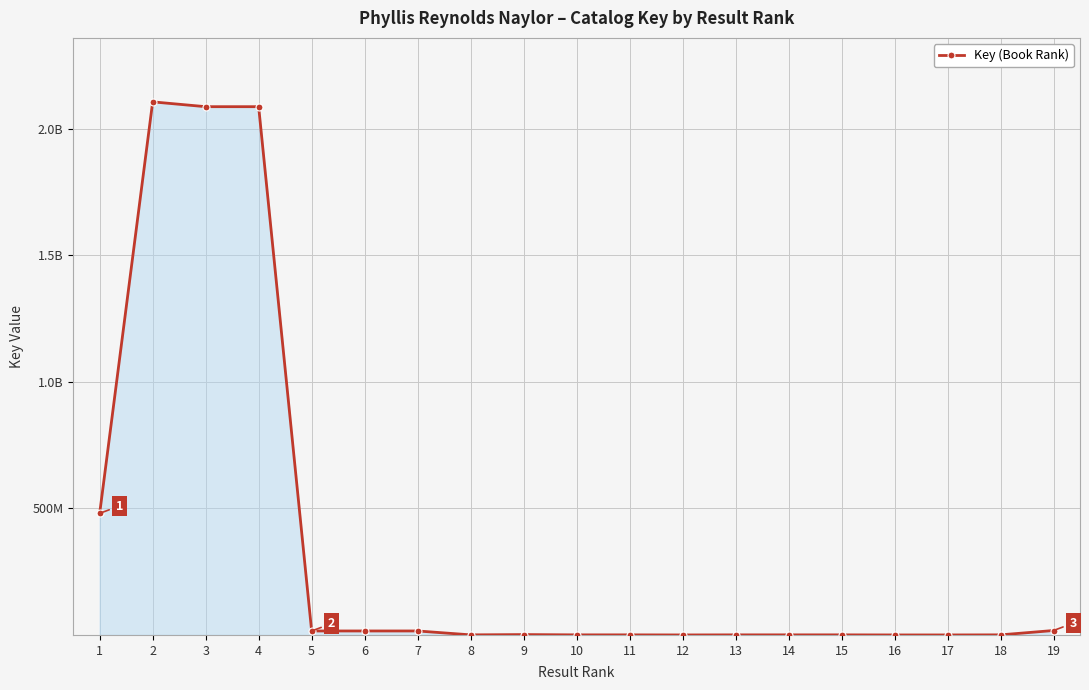

The value at 13 is 335859. True or false?

True